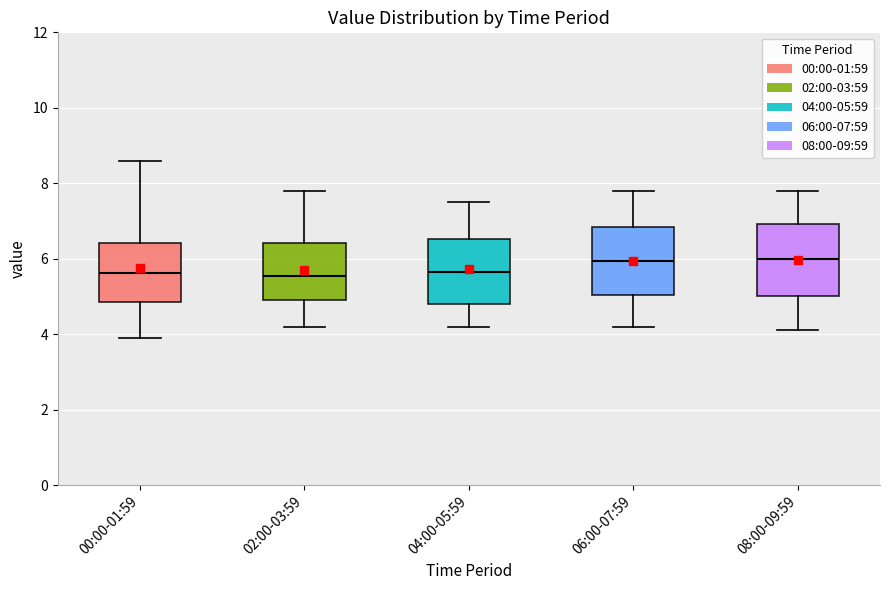

Reading left to right, transcribe this box plot: for each box, give where its median line is, the range the box spans, and where its two whiskers end, as read against the y-axis. The values are not printed on the chart, so give them approximately, as read against the axis.

00:00-01:59: median 5.6, box 4.8 to 6.4, whiskers 4.0 to 8.6
02:00-03:59: median 5.6, box 5.0 to 6.4, whiskers 4.2 to 7.8
04:00-05:59: median 5.6, box 4.8 to 6.6, whiskers 4.2 to 7.6
06:00-07:59: median 6.0, box 5.0 to 6.8, whiskers 4.2 to 7.8
08:00-09:59: median 6.0, box 5.0 to 7.0, whiskers 4.2 to 7.8